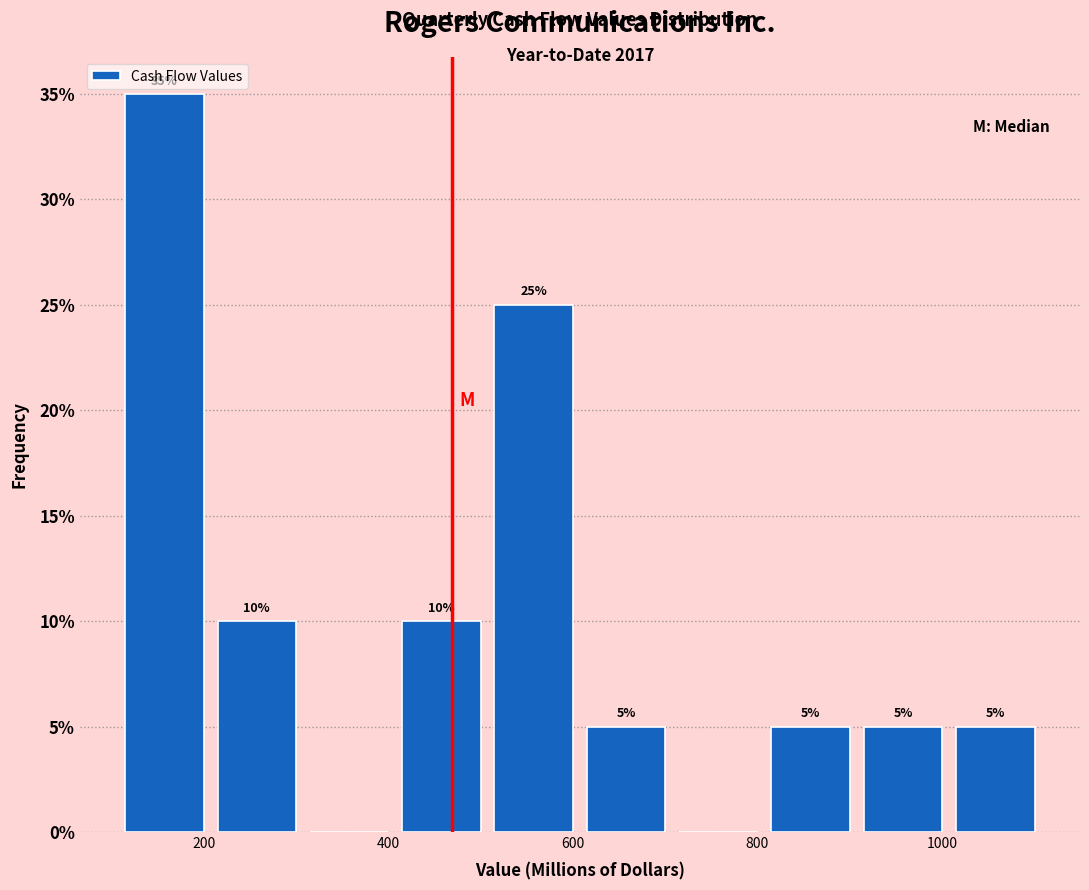

Over which range of the x-axis is the bar tallest?

100 to 200